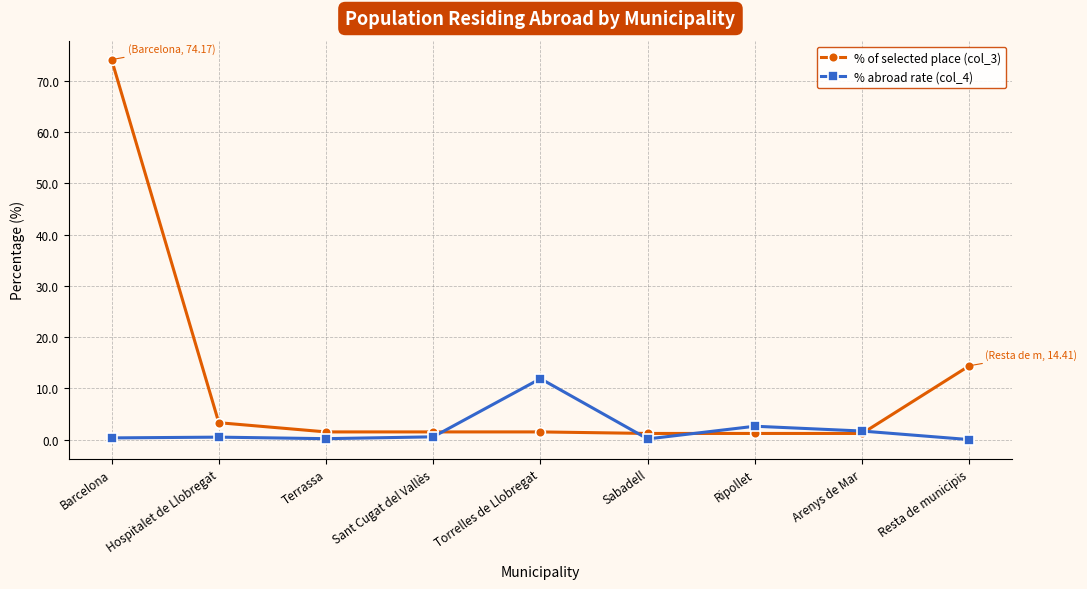

At which category is the sum across all series the highest?

Barcelona